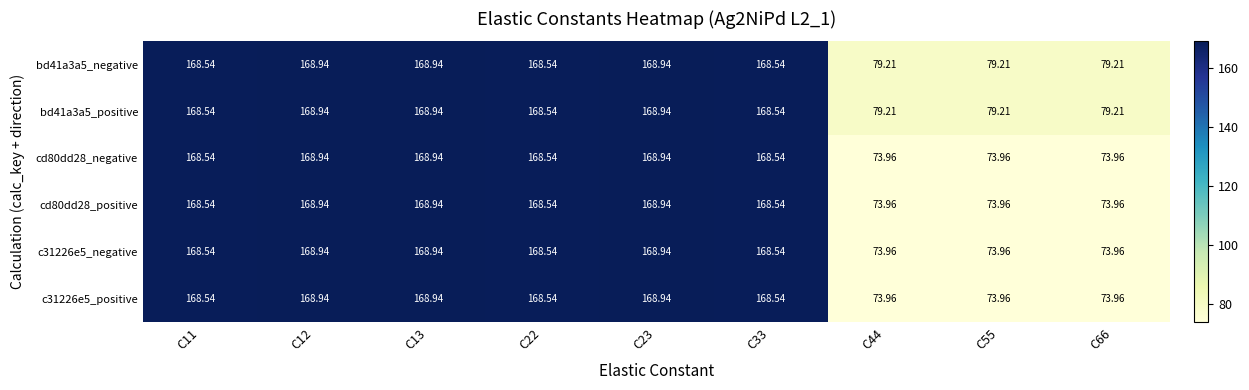

Is the value of cd80dd28_negative at C33 greater than the value of bd41a3a5_positive at C13?

No